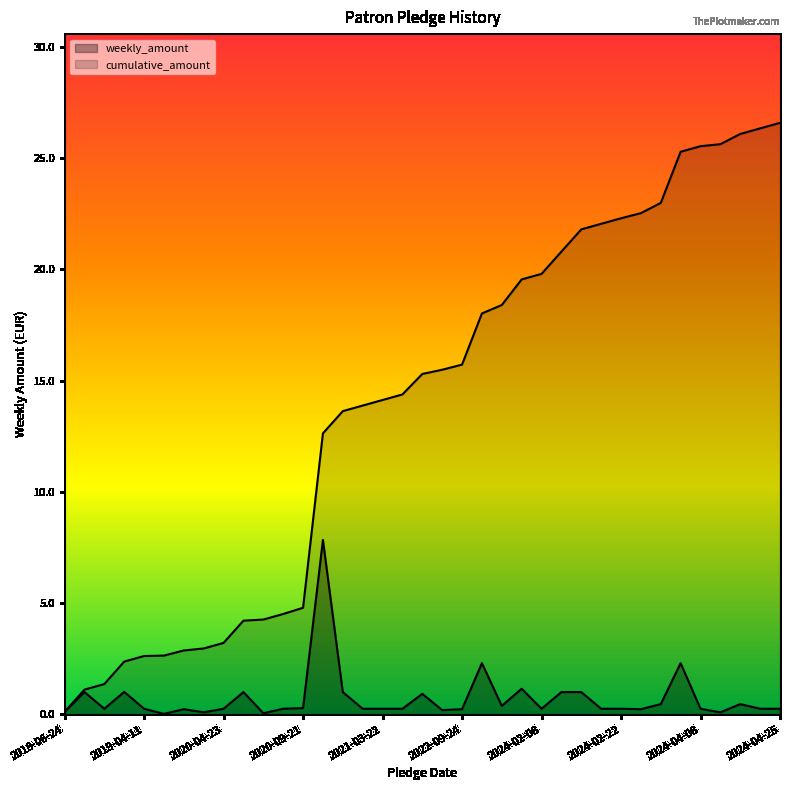

Between 2024-03-13 and 2021-03-22, which is larger?

2024-03-13